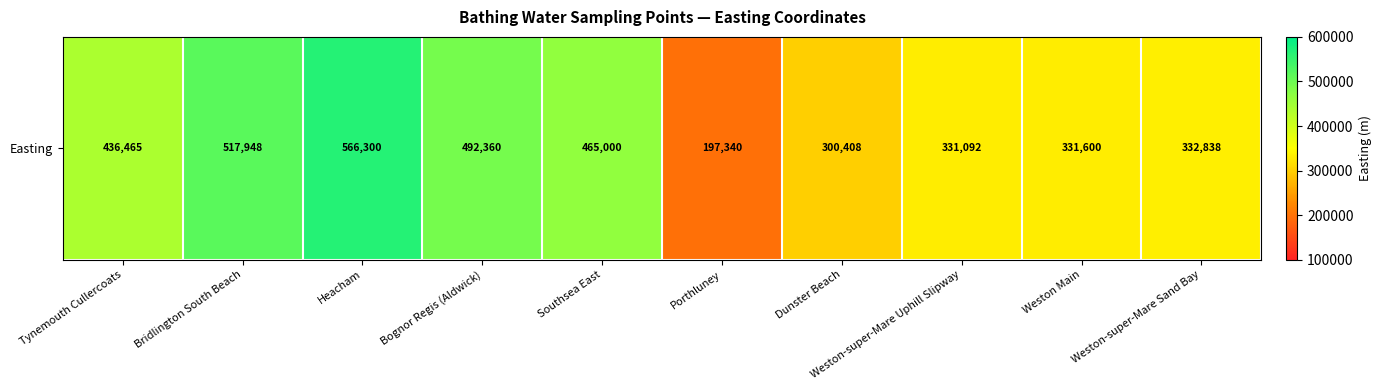

What is the difference between the second highest and minimum values?

320608